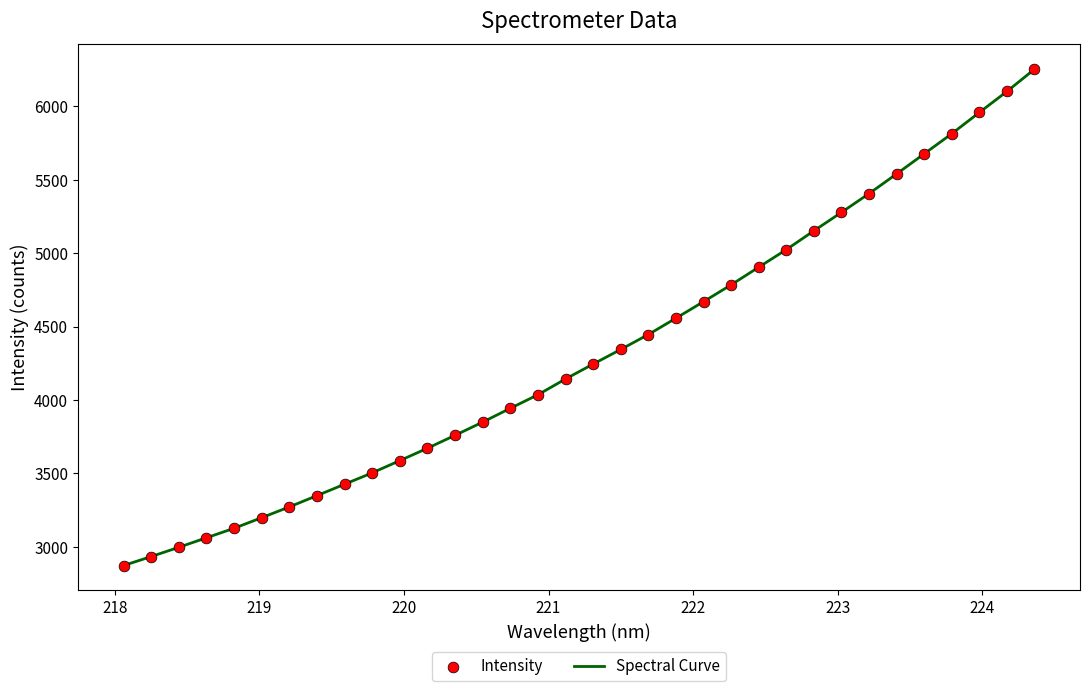

What is the greatest value displayed?

6253.2